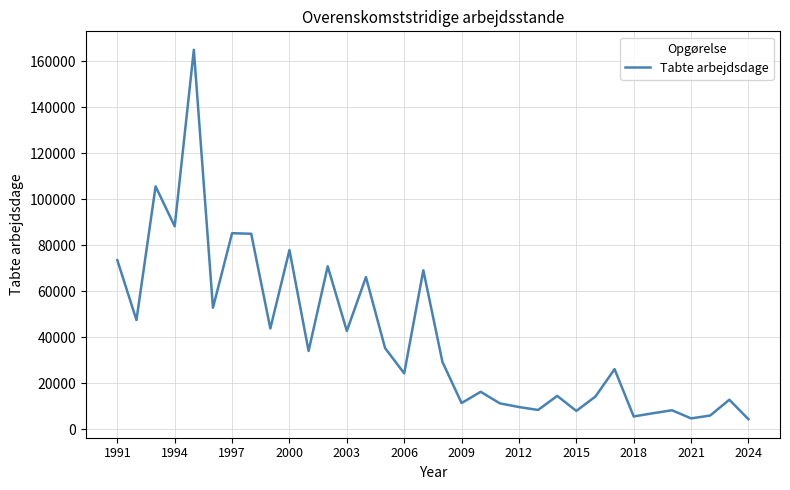

What is the maximum value shown in the chart?

164924.0